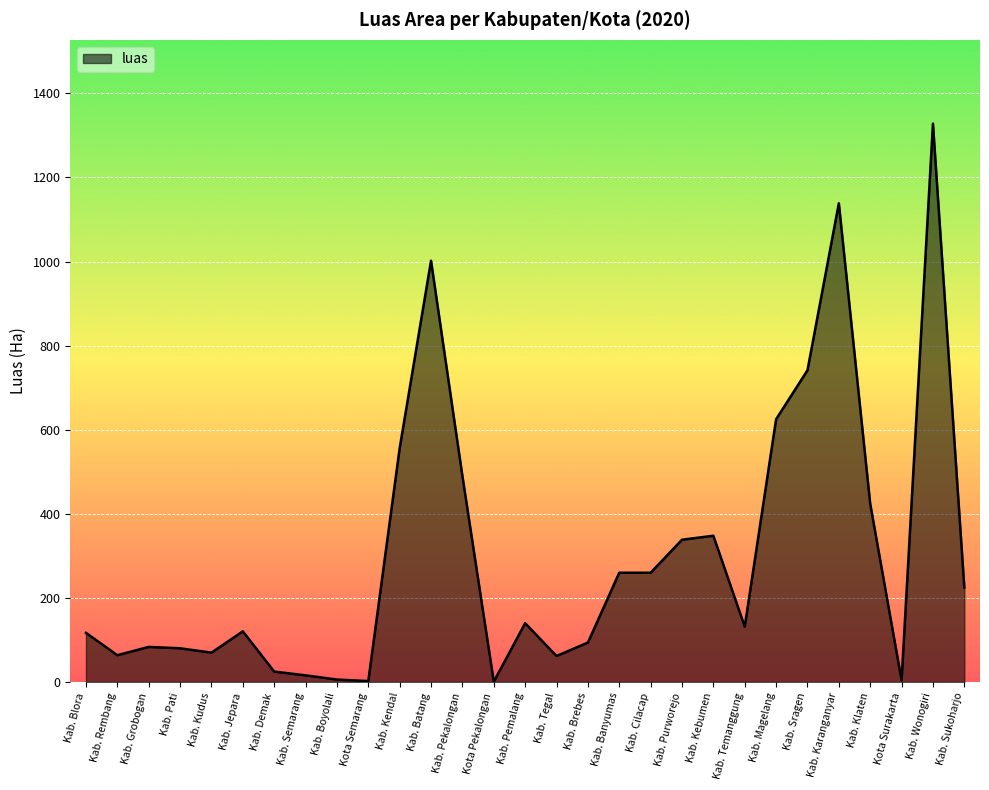

What is the sum of the values at Kab. Brebes and Kota Pekalongan?

95.0